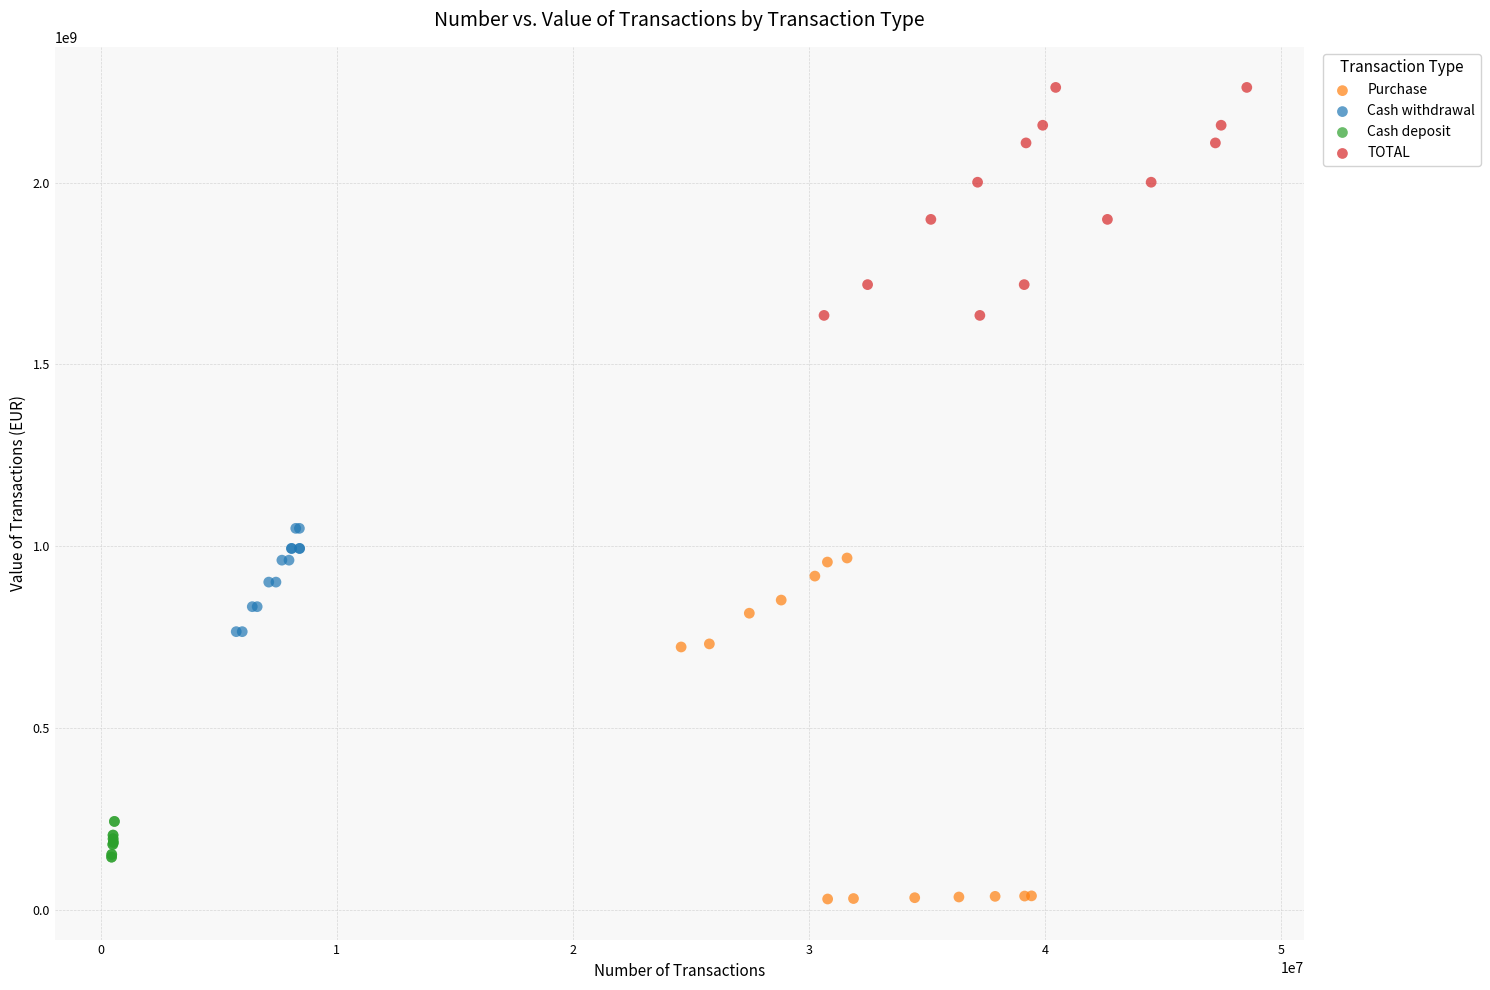

What are all the series names shown in the legend?

Purchase, Cash withdrawal, Cash deposit, TOTAL